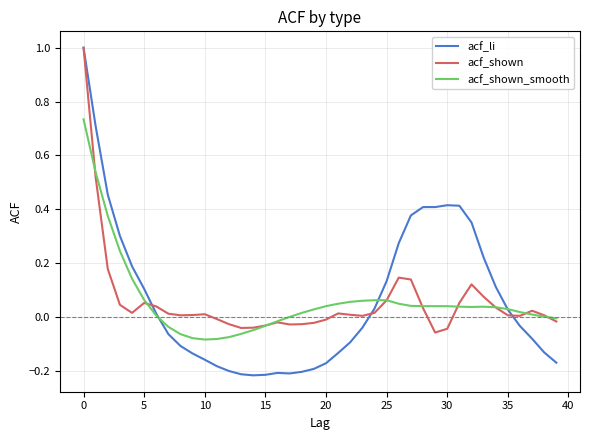

Count the number of data series in this chart.

3